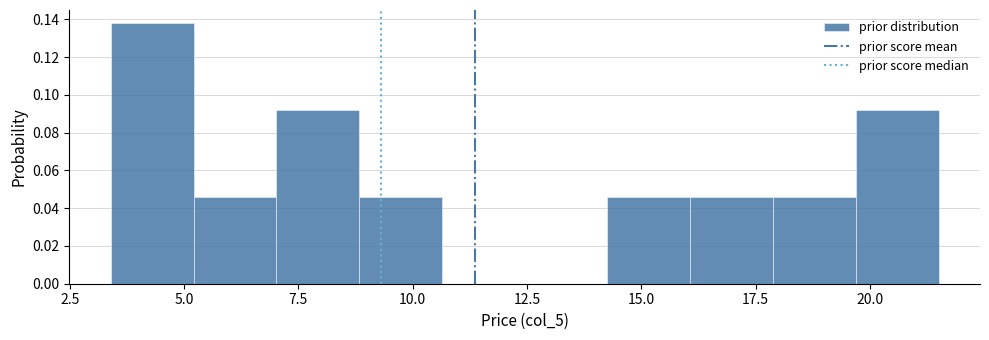

Read against the x-axis, roughly where is the centre of the tallest bar?

4.5